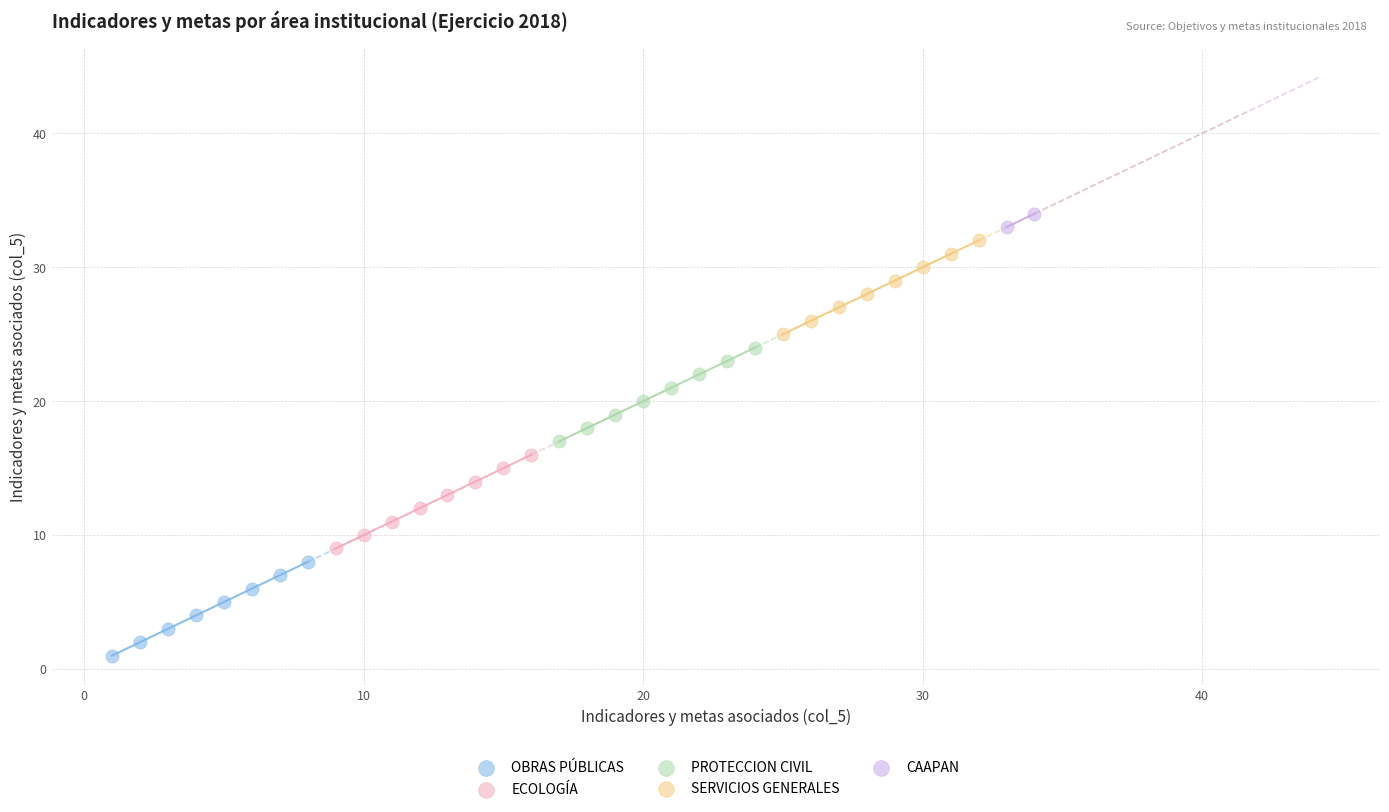

What are all the series names shown in the legend?

OBRAS PÚBLICAS, ECOLOGÍA, PROTECCION CIVIL, SERVICIOS GENERALES, CAAPAN